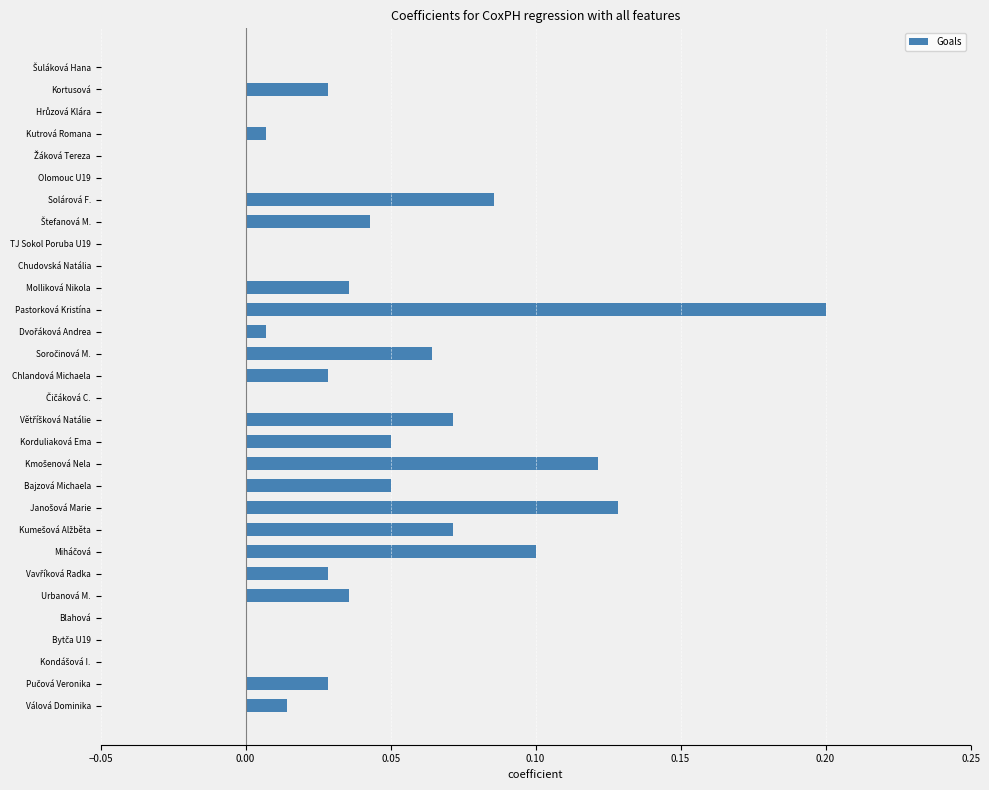

Is it true that the value at Molliková Nikola is 0.0?

True